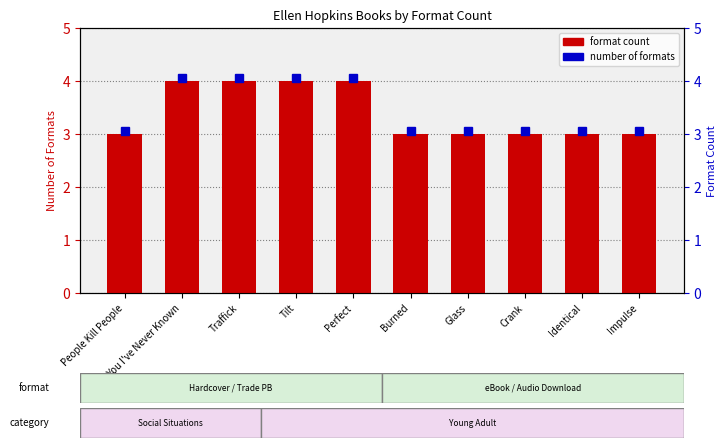

At which category does the chart reach its minimum across all series?

People Kill People